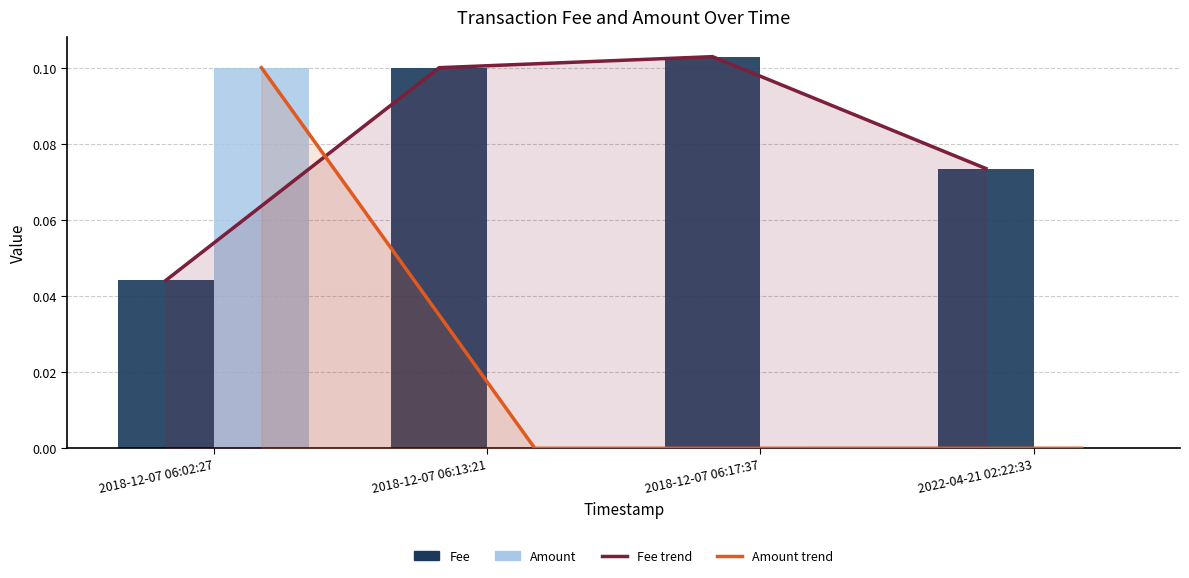

Which series has the largest total across all categories?

Fee trend